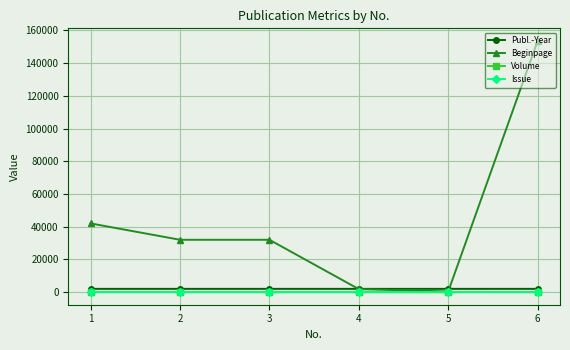

Reading left to right, transcribe all the data shown in this chart.

Publ.-Year: 1=2022	2=2022	3=2022	4=2021	5=2021	6=2020
Beginpage: 1=42005	2=32007	3=32009	4=1837	5=428	6=153548
Volume: 1=4	2=3	3=3	4=6	5=4	6=0
Issue: 1=4	2=3	3=3	4=6	5=4	6=0